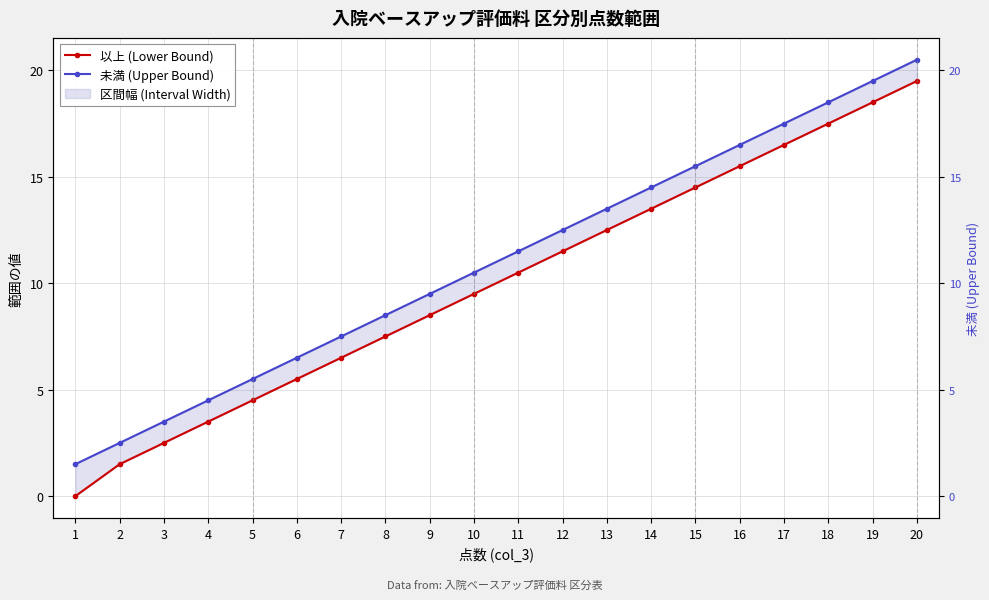

Read the 以上 (Lower Bound) value at 6.

5.5